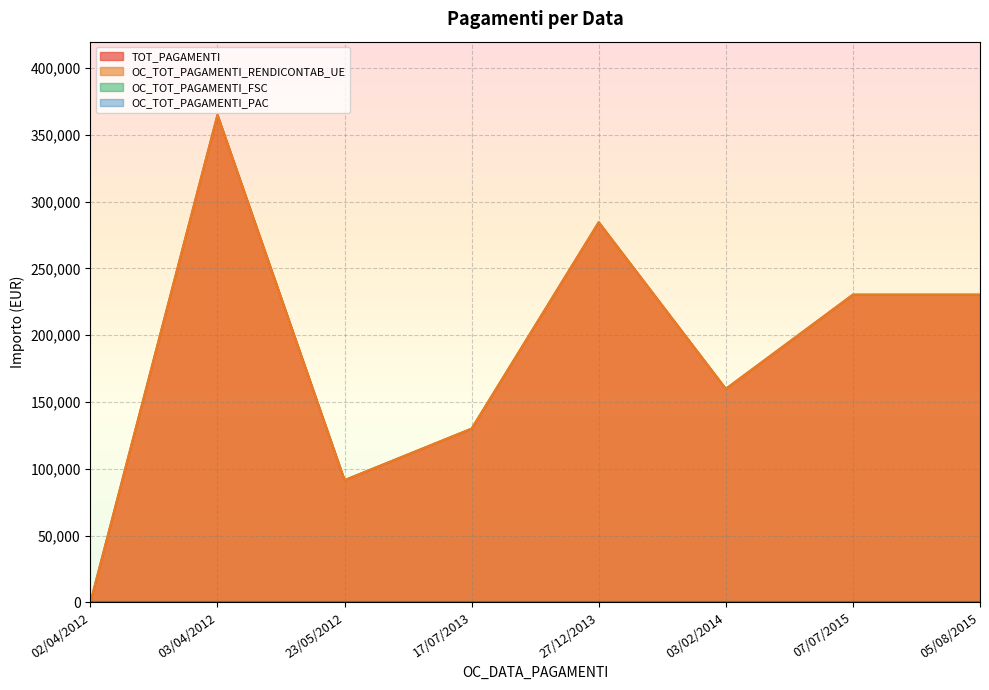

Between 07/07/2015 and 23/05/2012, which is larger?

07/07/2015